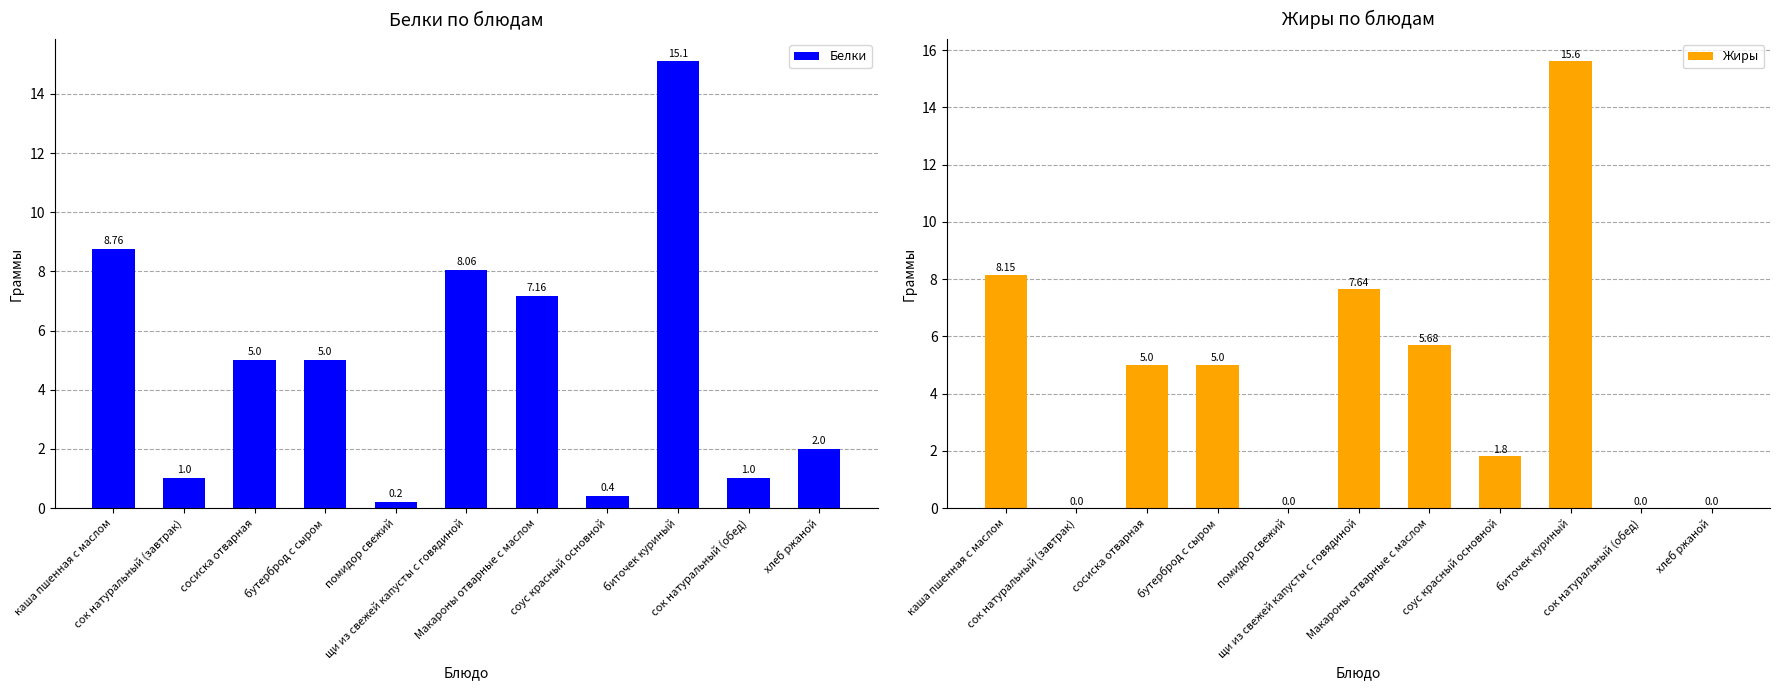

What is the total value across all series at сок натуральный (обед)?

1.0